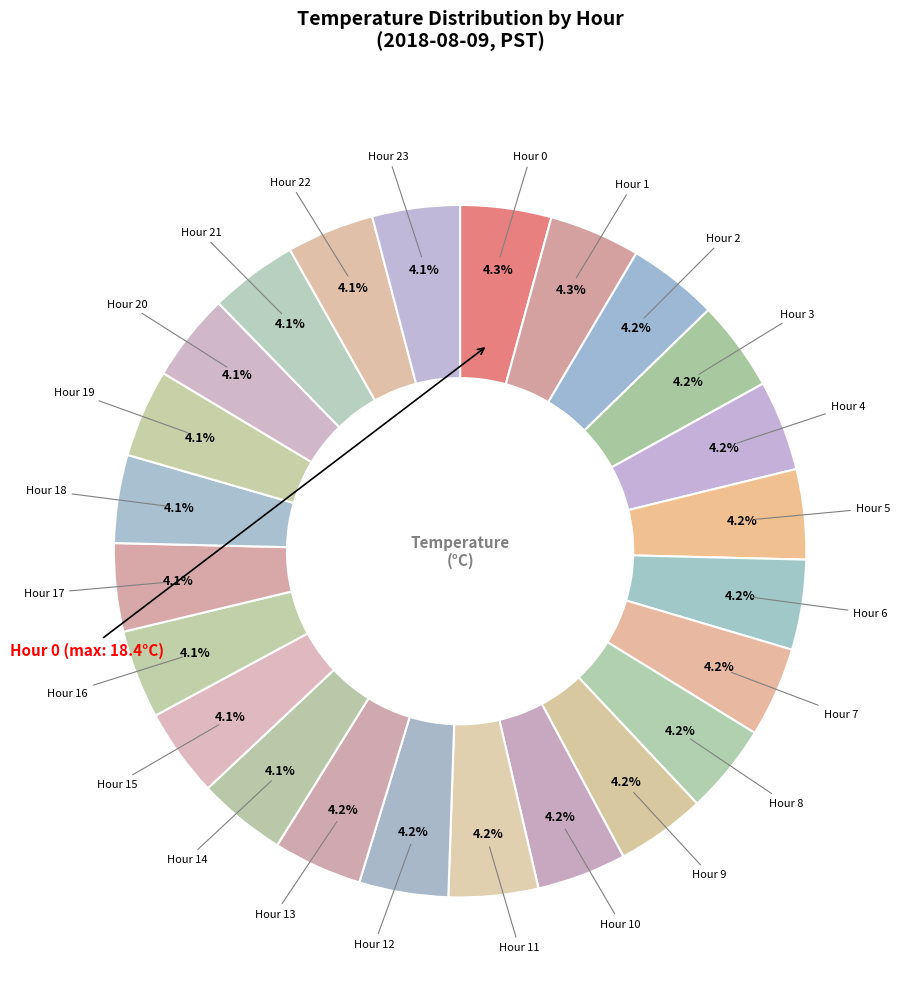

Count the number of slices in the pie.

24